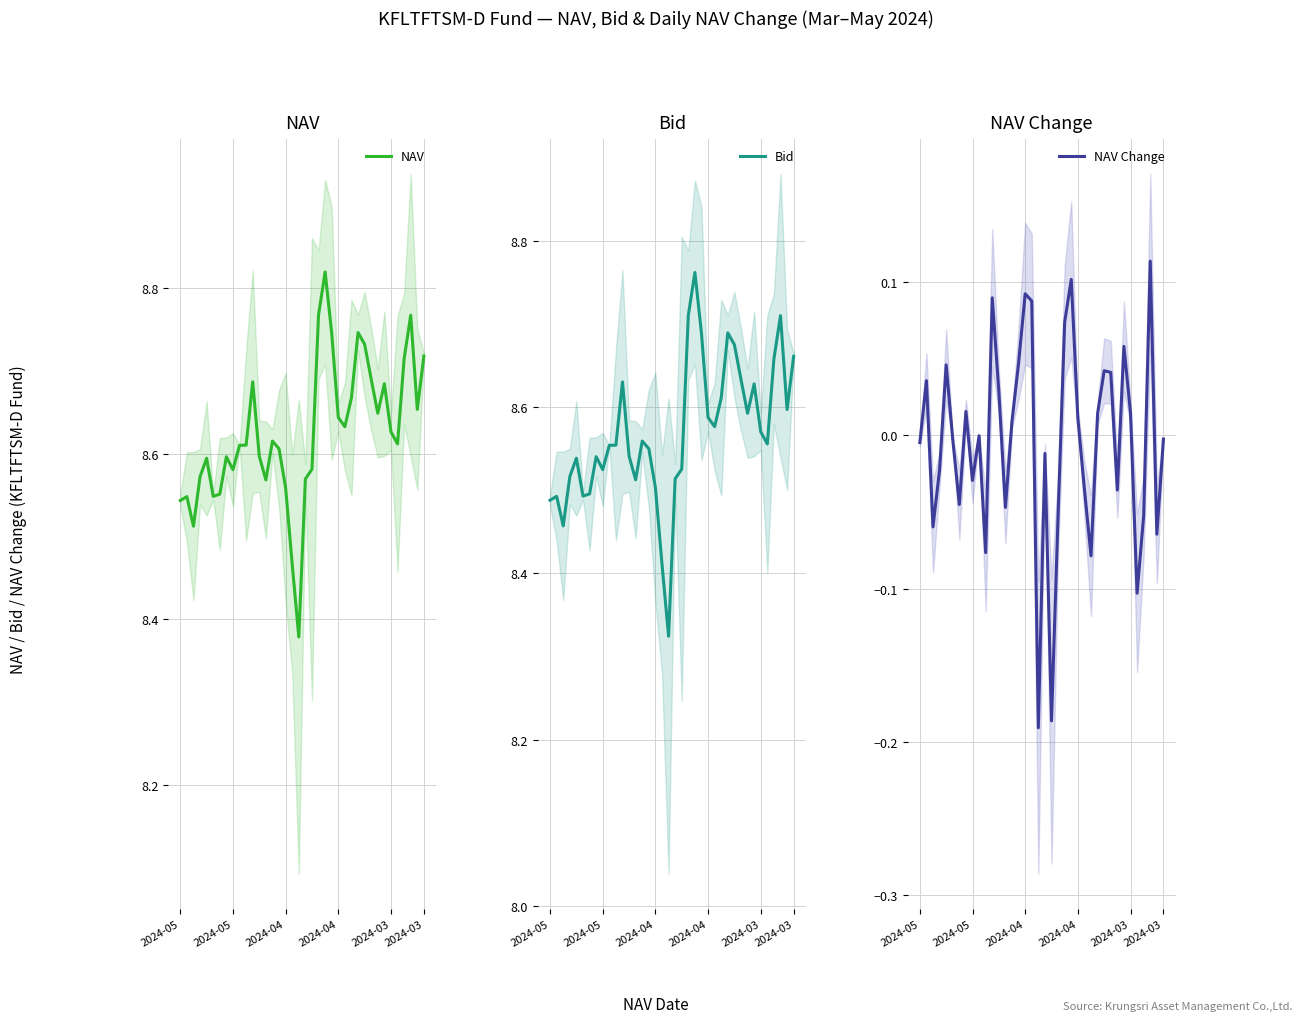

True or false: NAV Change and Bid cross at least once.

False